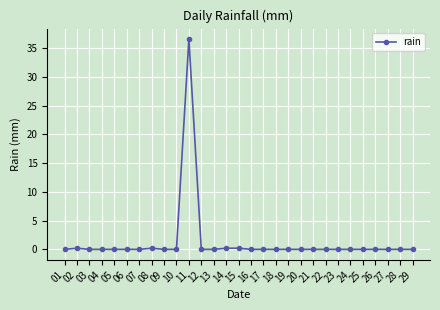

What is the difference between the maximum and minimum values?

36.6